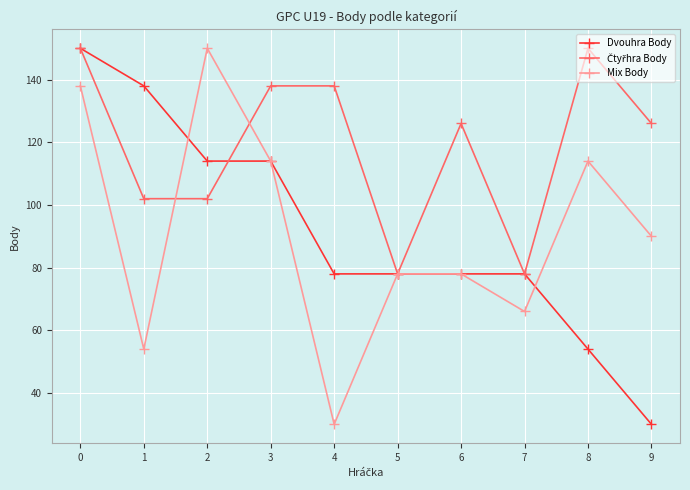

What is the difference between the highest and lowest values at 0?

12